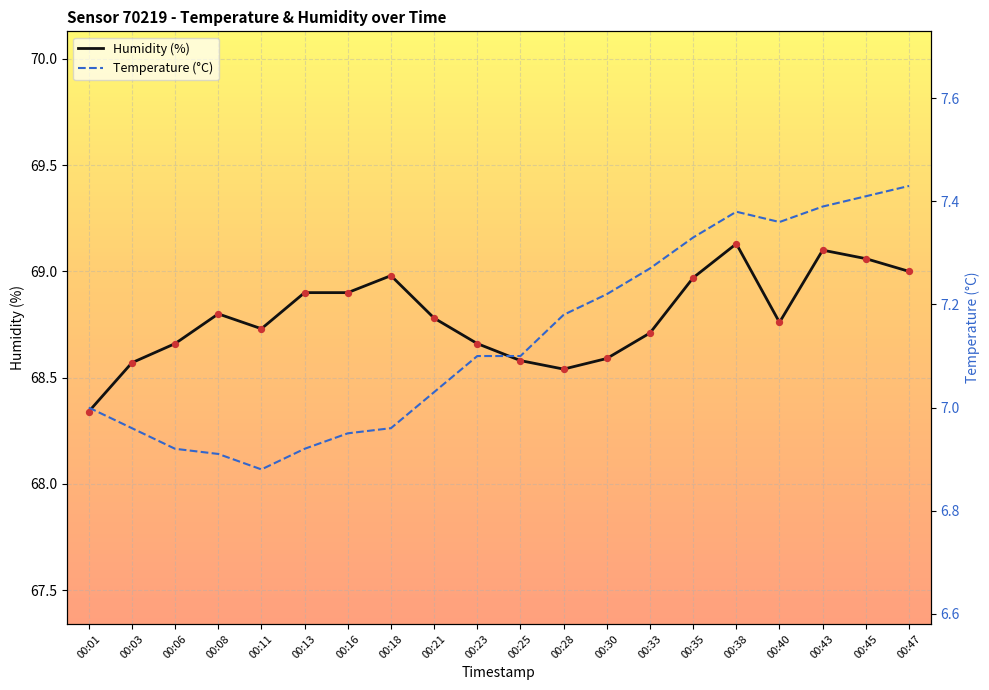

Which series has the widest spread of Y values?

humidity